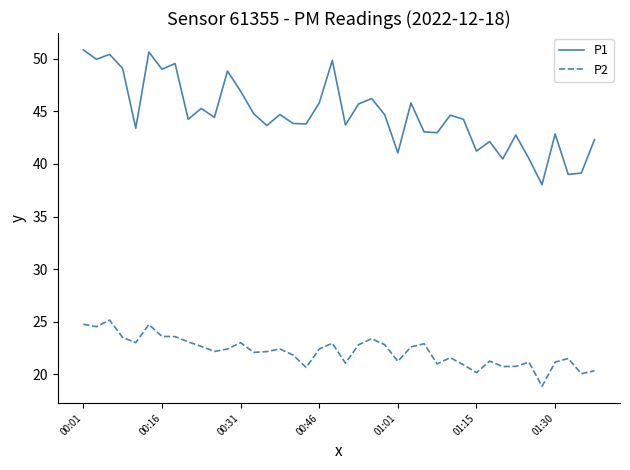

True or false: P2 has more than 2 points higher than both neighbors.

True